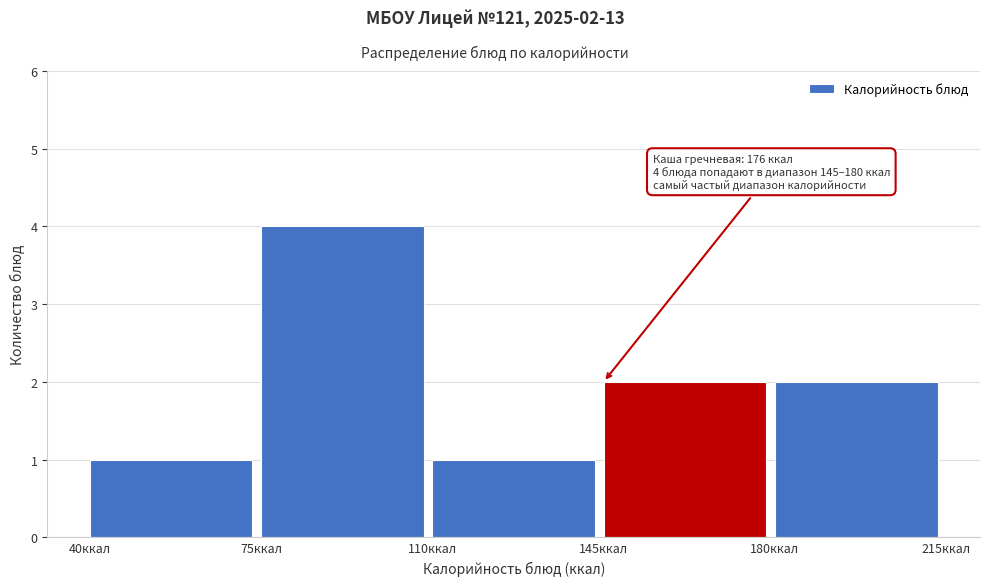

Over which range of the x-axis is the bar tallest?

75 to 110